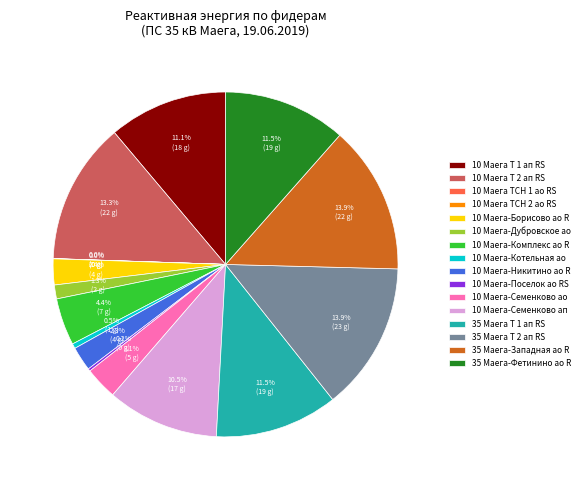

What percentage do 10 Маега-Семенково ао and 35 Маега Т 2 ап RS together represent?

17.0%